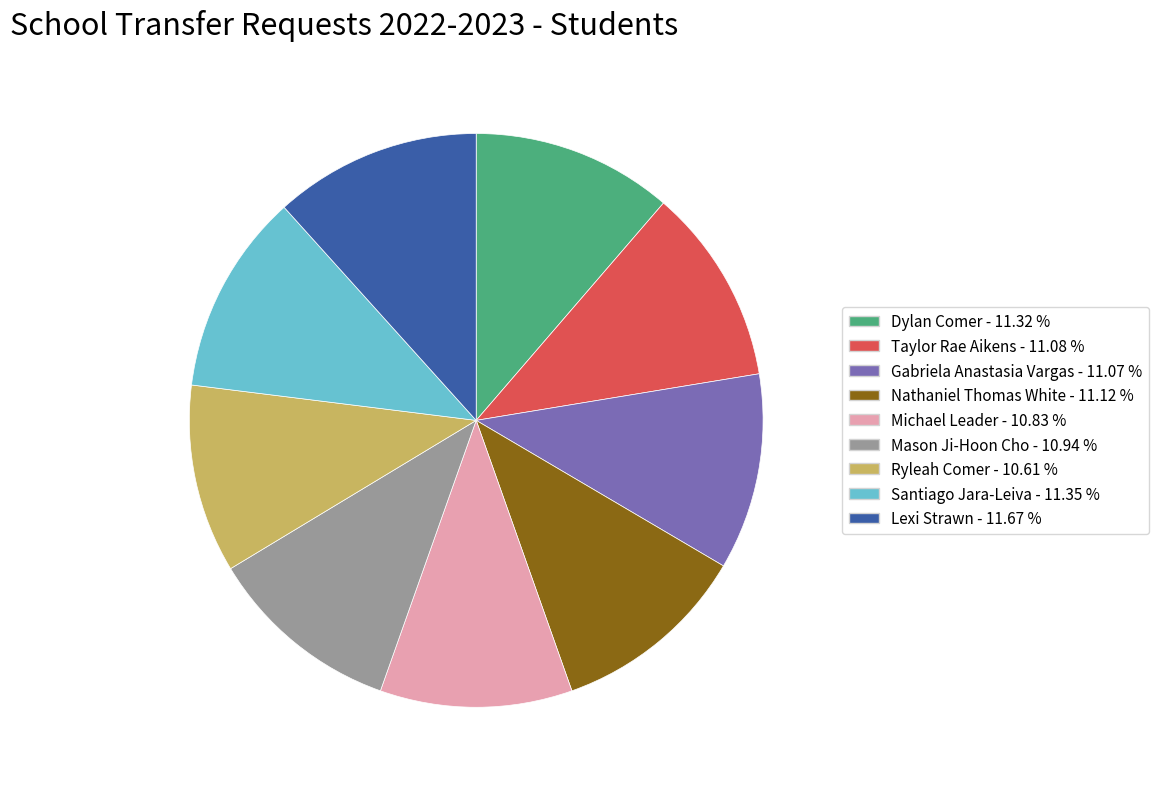

Count the number of slices in the pie.

9